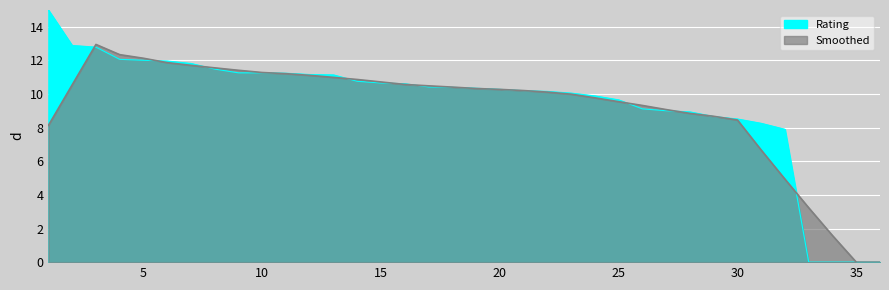

Does the chart display data point markers on the line(s)?

No